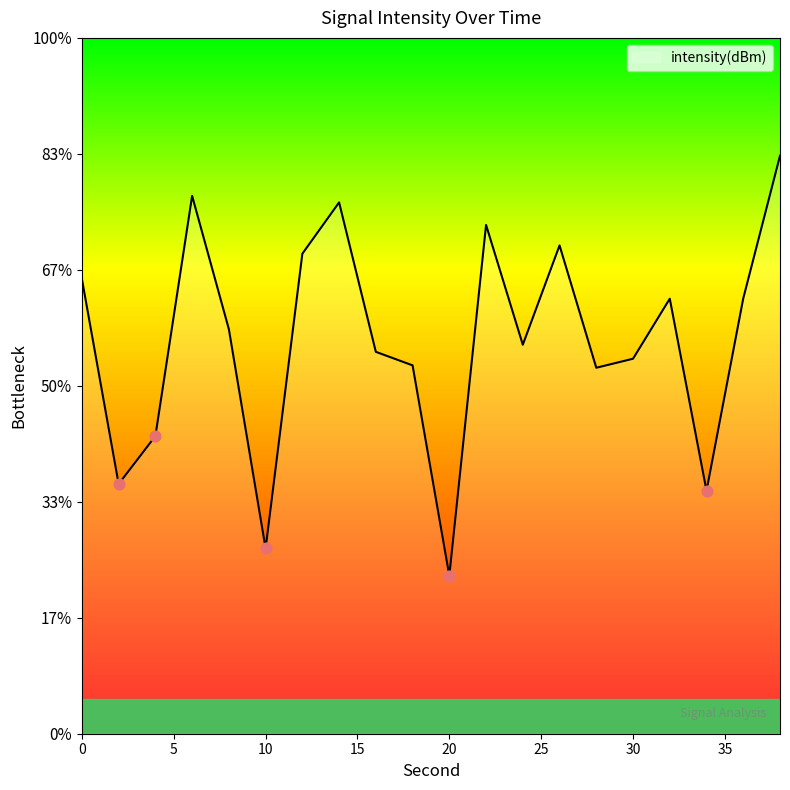

What is the change in value from 0 to 28?

-3.8